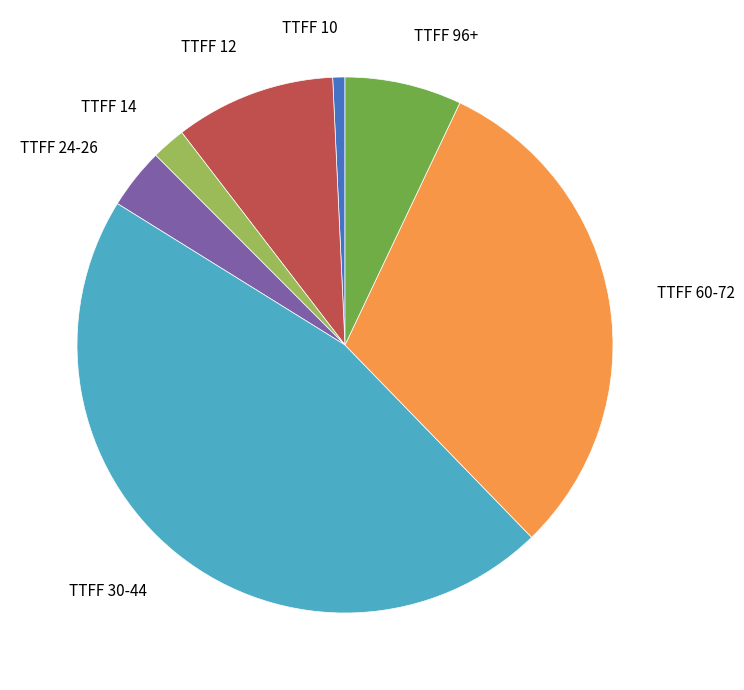

What is the ratio of the value at TTFF 30-44 to the value at TTFF 14?

22.4